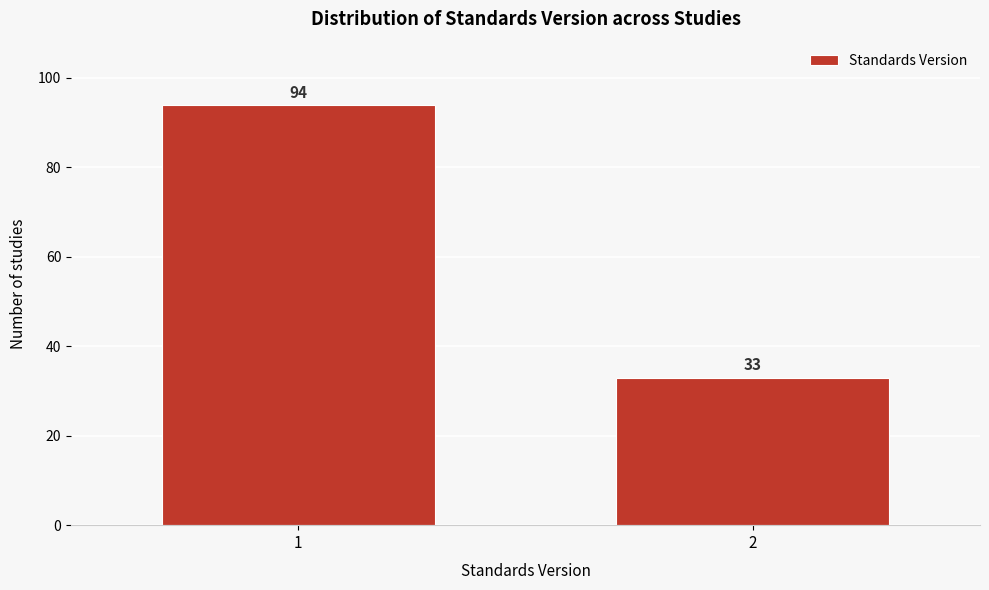

Reading right to left, list all the values displayed in this chart.

2=33	1=94